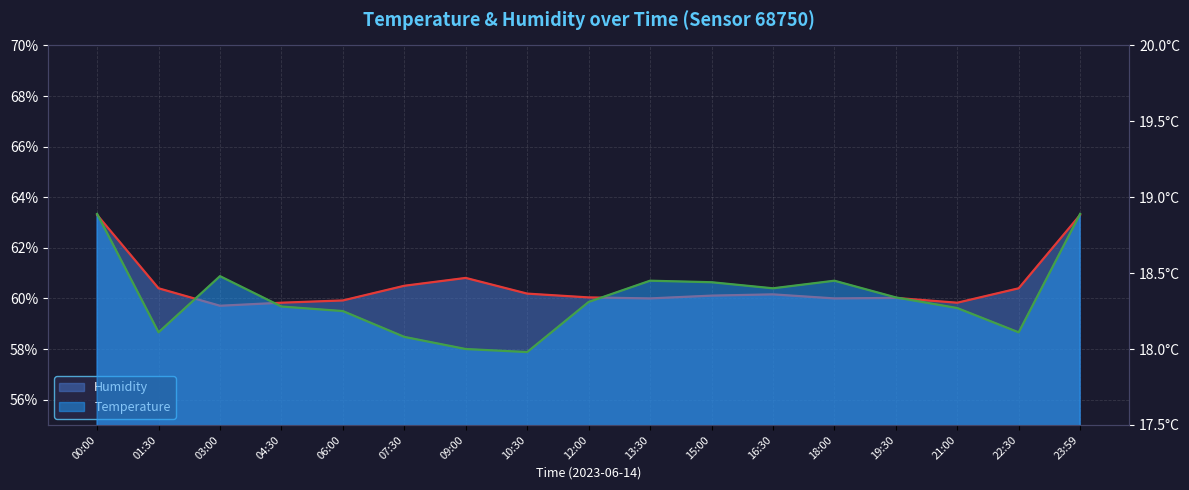

What are all the series names shown in the legend?

humidity, temperature